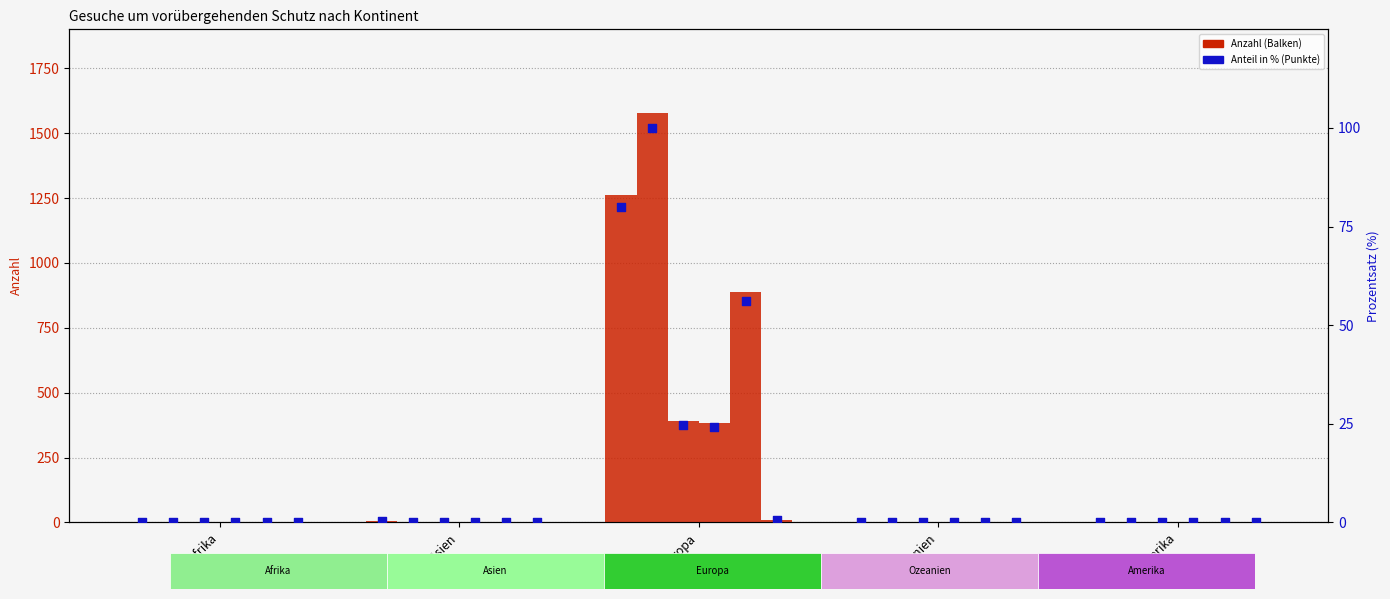

At how many categories does at least one series exceed 420?

1